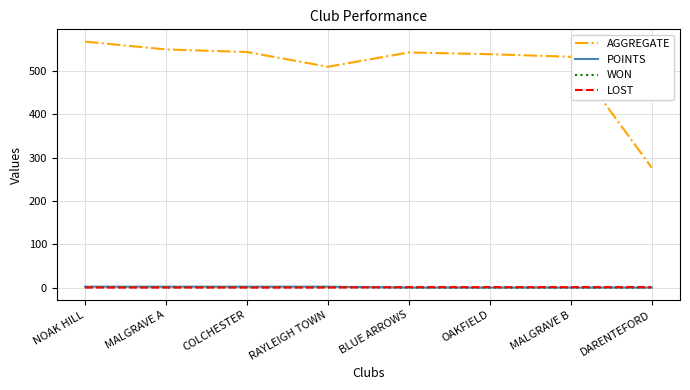

The value of POINTS at DARENTEFORD is 0. True or false?

True